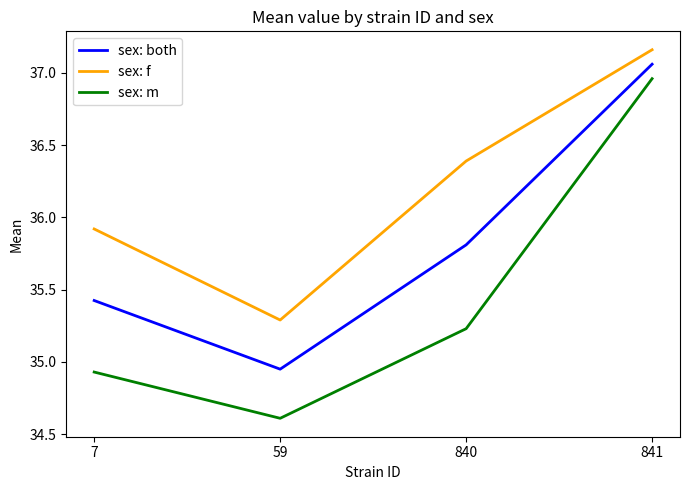

Is the value of sex: m at 840 greater than the value of sex: f at 841?

No